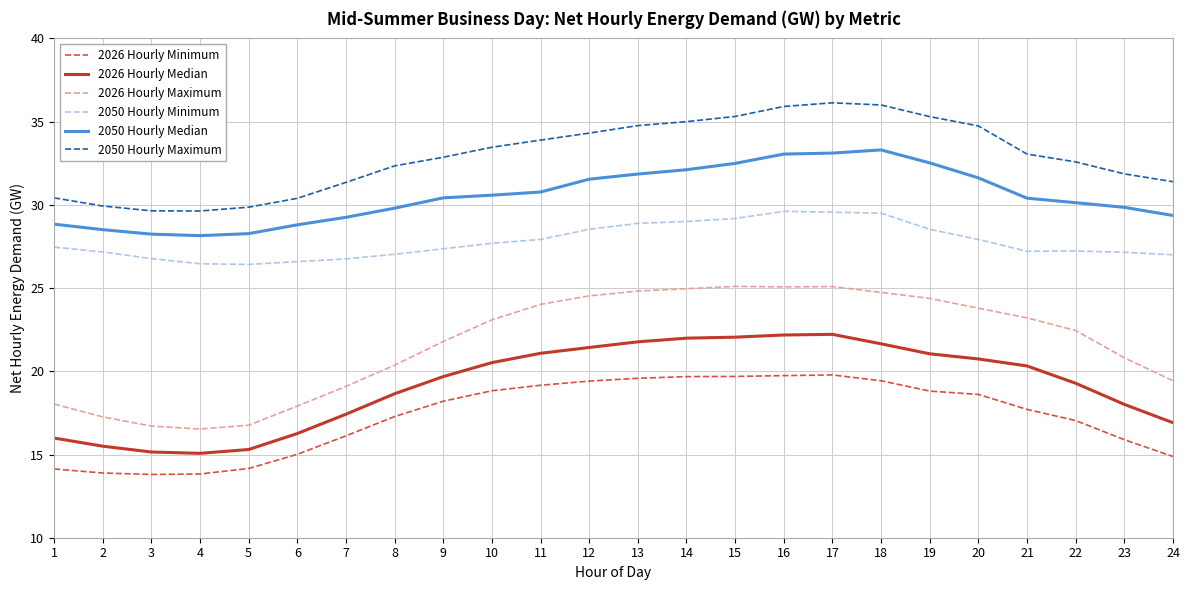

True or false: 2050 Hourly Maximum has a value of 31.4 at 7.

True